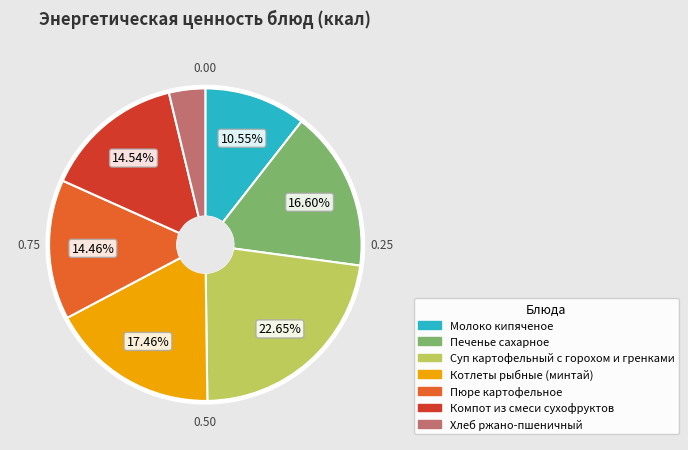

Do Печенье сахарное and Котлеты рыбные (минтай) together represent more than half of the pie?

No